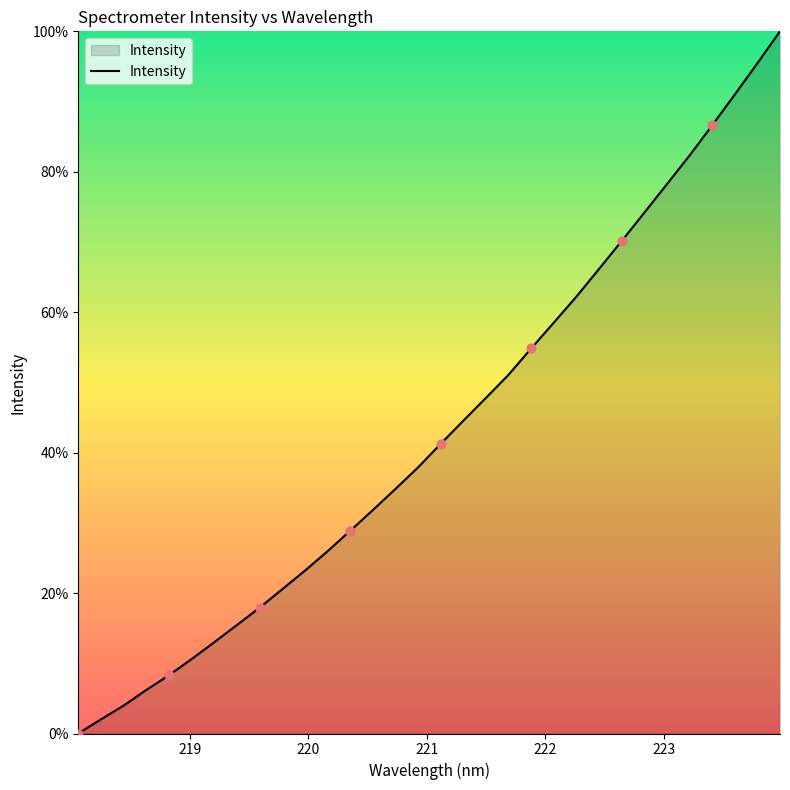

What is the maximum value shown in the chart?

100.0